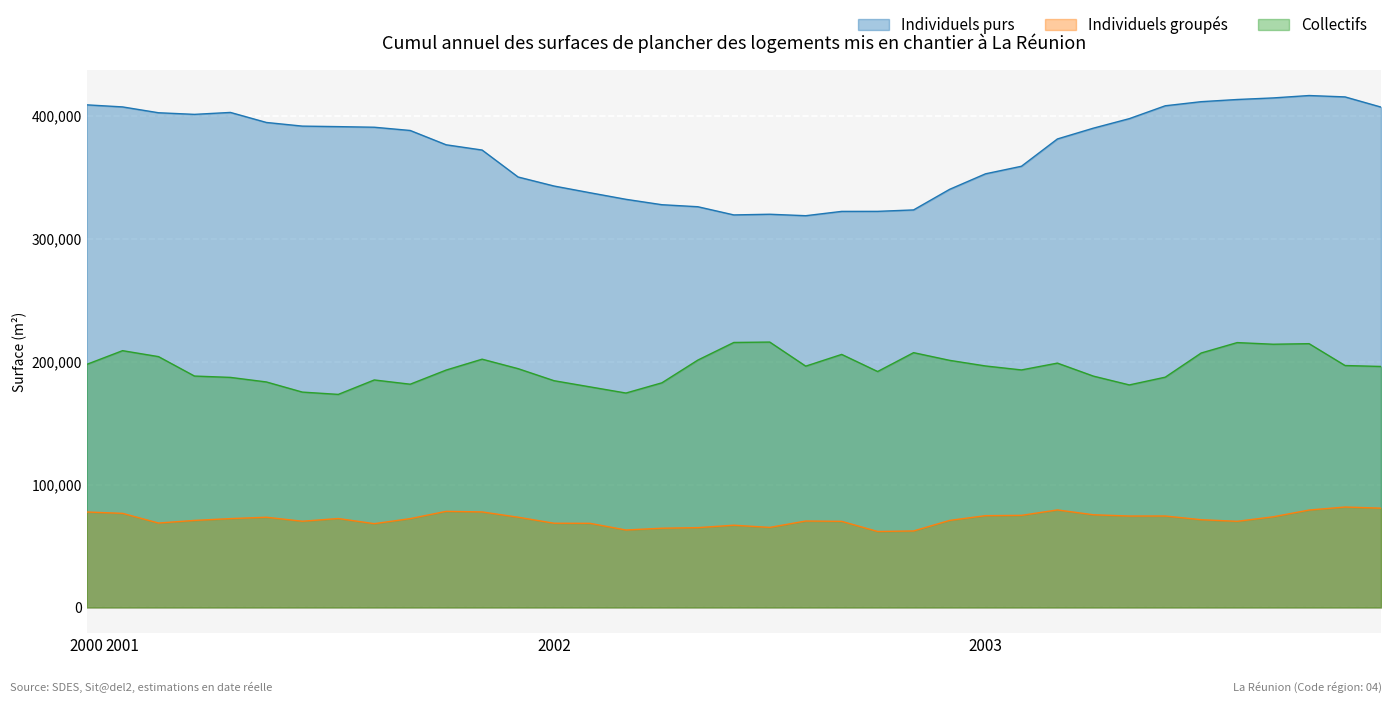

In Individuels groupés, how many points are higher than both neighbors (excluding endpoints)?

8